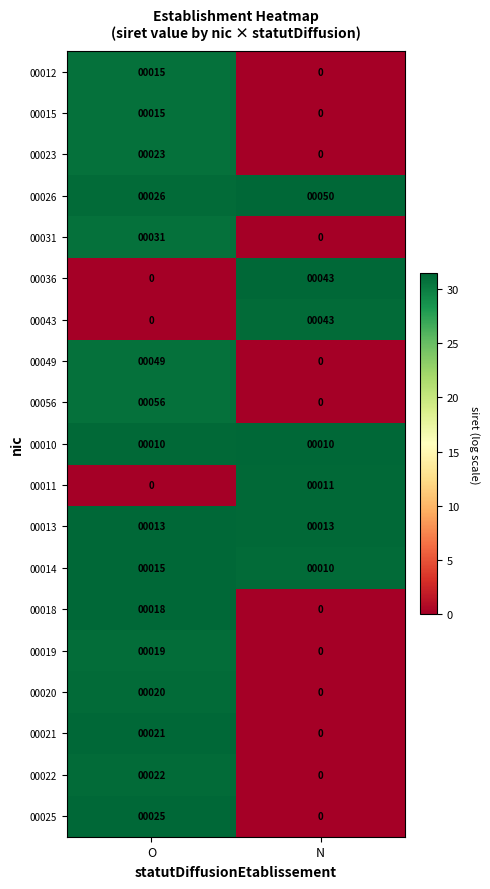

How many distinct data groups are displayed?

19